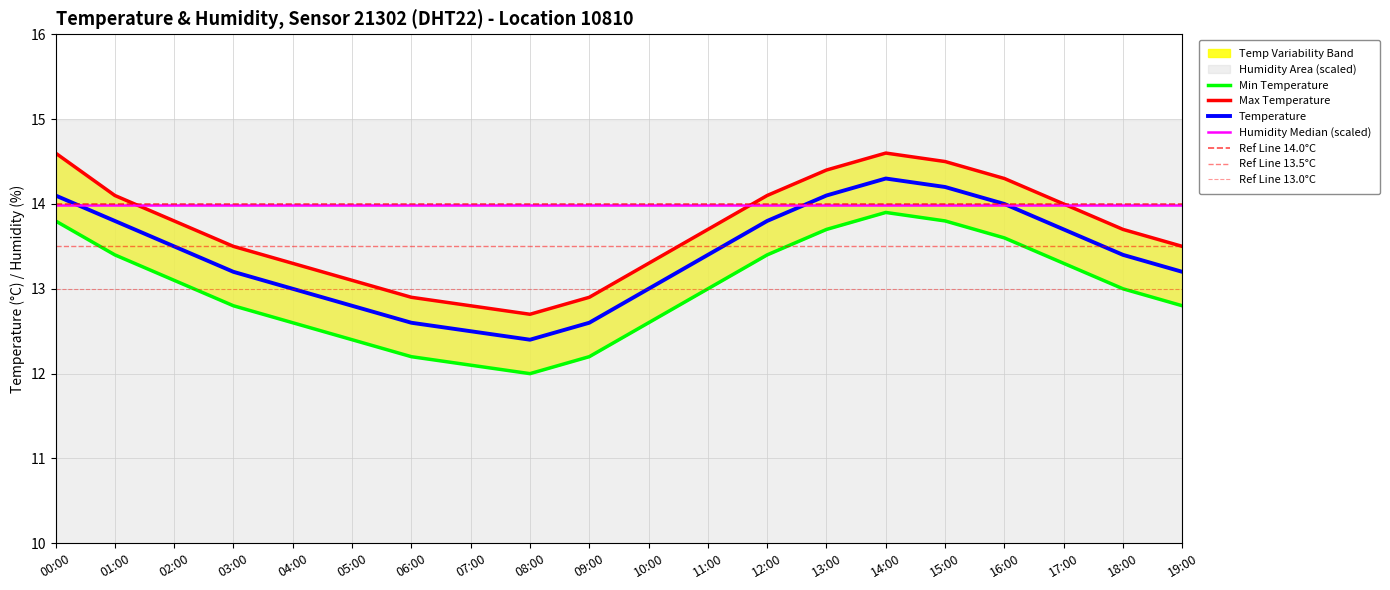

Is it true that Temperature equals 7.0 at 03:00?

False